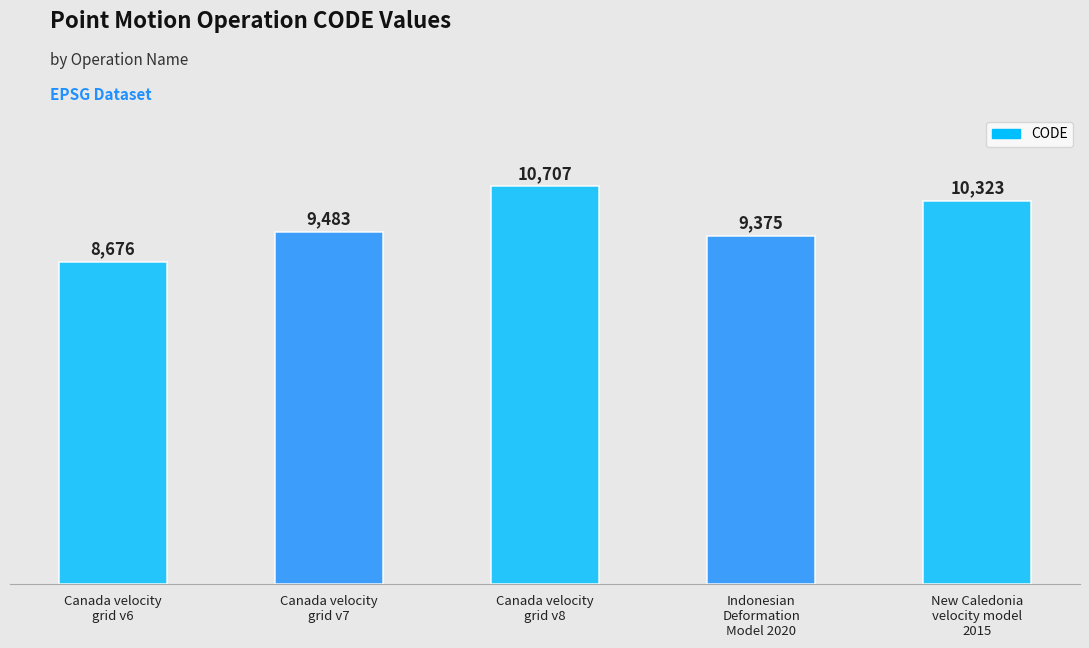

What is the sum of the values at Canada velocity
grid v8 and Canada velocity
grid v6?

19383